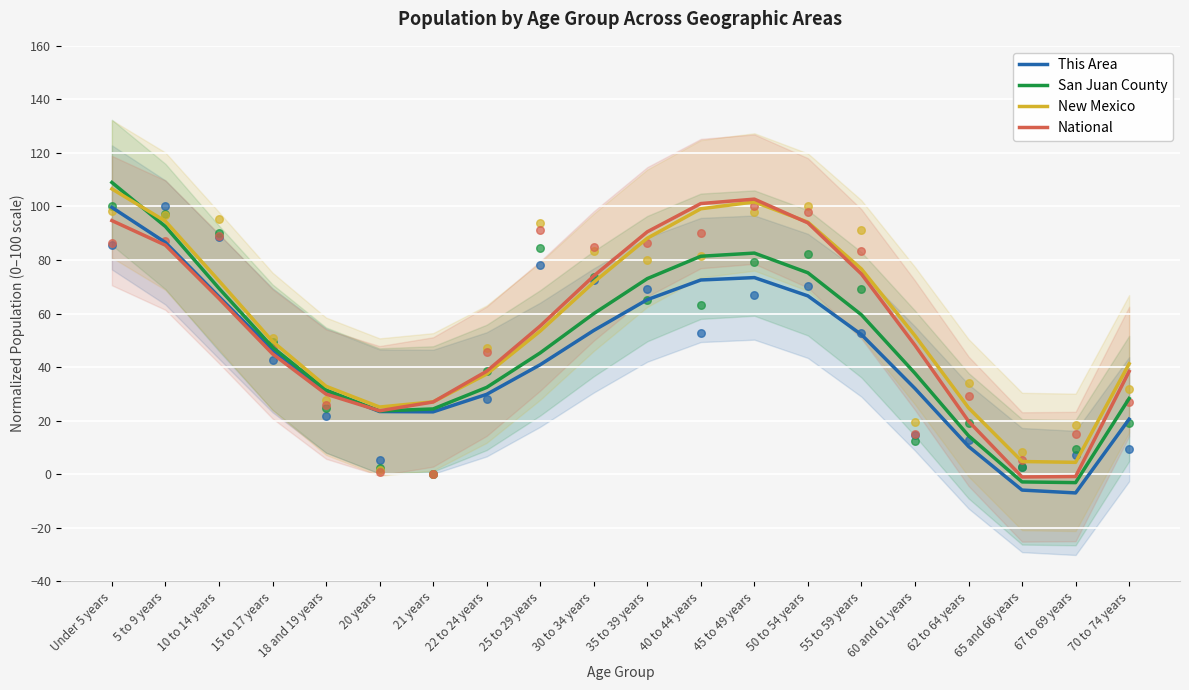

At how many categories does at least one series exceed 58?

9